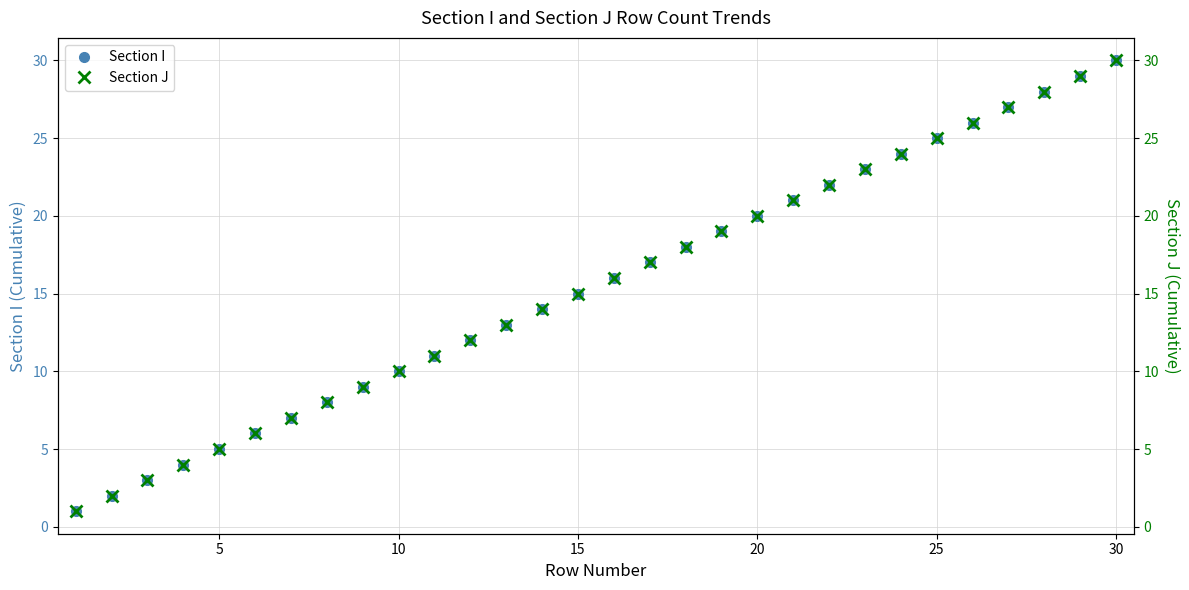

The value of Section I at 15 is 6. True or false?

False